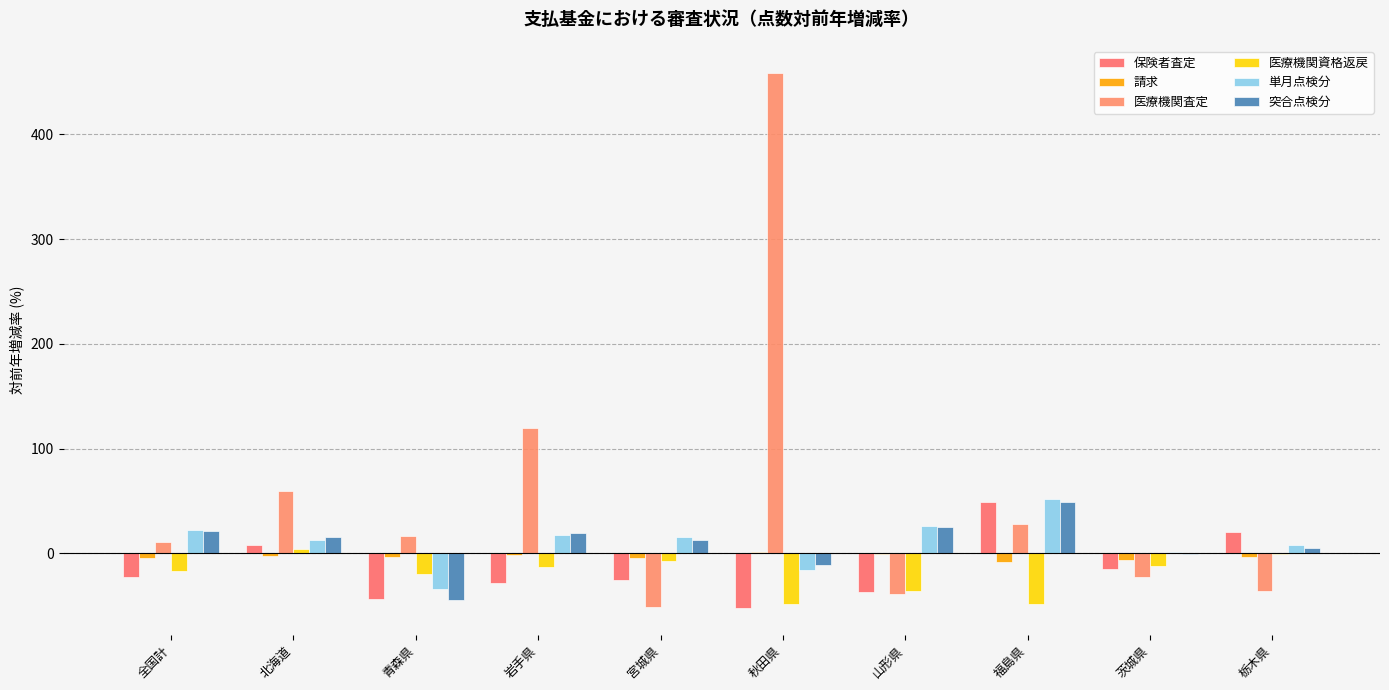

How many distinct data groups are displayed?

6